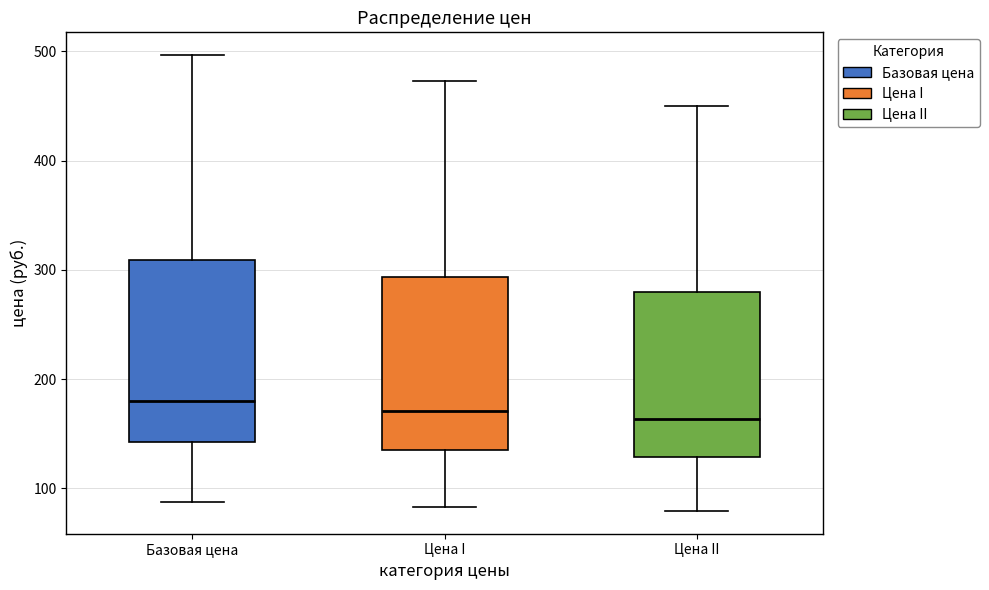

Reading left to right, read every box against the y-axis: the position of its median line, the range the box covers, and the ends of its whiskers. The values are not printed on the chart, so give them approximately, as read against the axis.

Базовая цена: median 180, box 140 to 310, whiskers 90 to 500
Цена I: median 170, box 140 to 290, whiskers 80 to 470
Цена II: median 160, box 130 to 280, whiskers 80 to 450